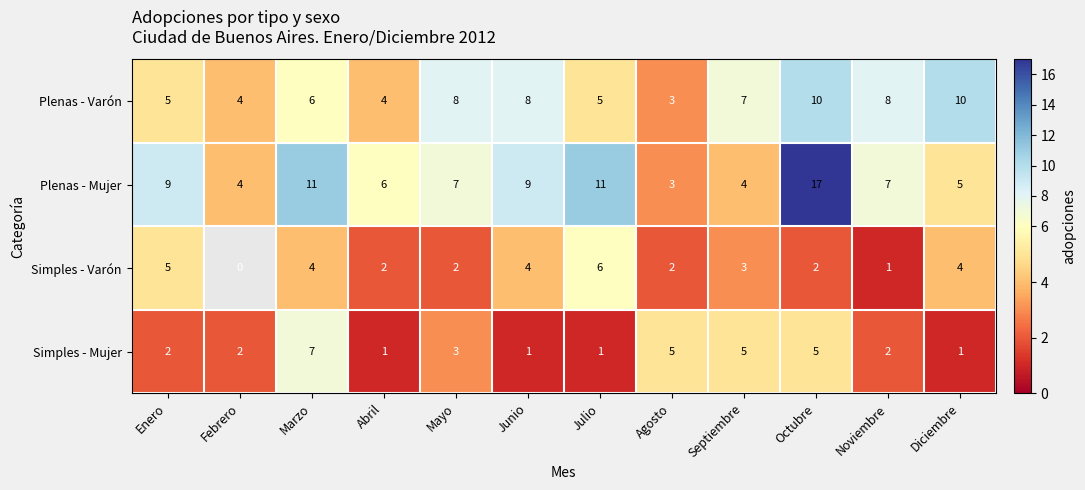

Which label corresponds to the smallest value in the chart?

Noviembre